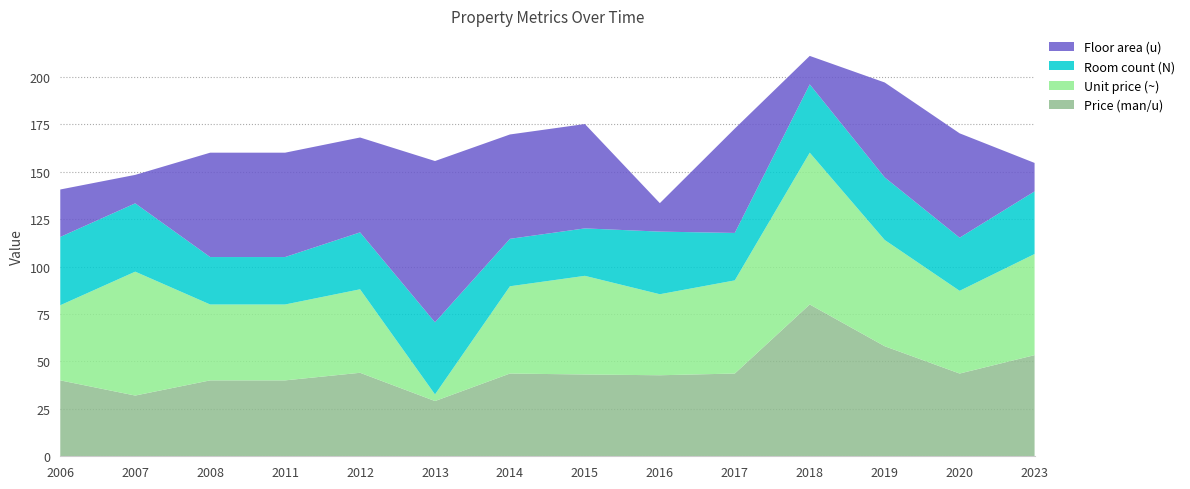

Reading right to left, transcribe all the data shown in this chart.

Price (man/u): 2023=53.3	2020=43.6	2019=58.0	2018=80.0	2017=43.6	2016=42.7	2015=43.1	2014=43.6	2013=29.1	2012=44.0	2011=40.0	2008=40.0	2007=32.0	2006=40.0
Unit price (~): 2023=53.3	2020=43.6	2019=56.0	2018=80.0	2017=49.1	2016=42.7	2015=52.0	2014=46.0	2013=3.5	2012=44.0	2011=40.0	2008=40.0	2007=65.3	2006=39.6
Room count (N): 2023=33.0	2020=28.0	2019=33.0	2018=36.0	2017=25.0	2016=33.0	2015=25.0	2014=25.0	2013=38.0	2012=30.0	2011=25.0	2008=25.0	2007=36.0	2006=36.0
Floor area (u): 2023=15.0	2020=55.0	2019=50.0	2018=15.0	2017=55.0	2016=15.0	2015=55.0	2014=55.0	2013=85.0	2012=50.0	2011=55.0	2008=55.0	2007=15.0	2006=25.0